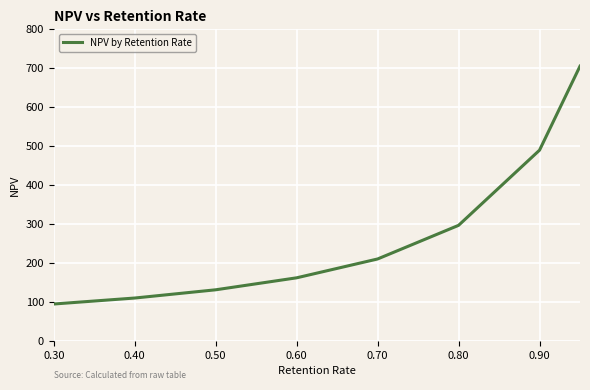

What is the average value?

274.1